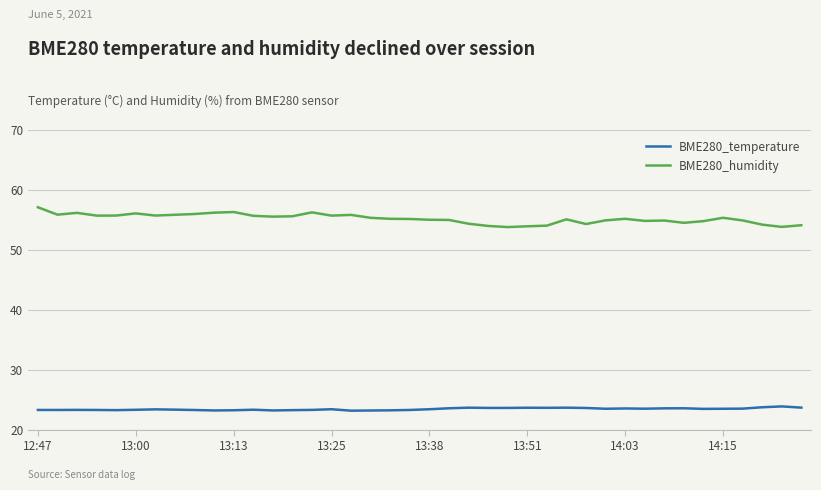

What is the average value of the BME280_humidity series?

55.2